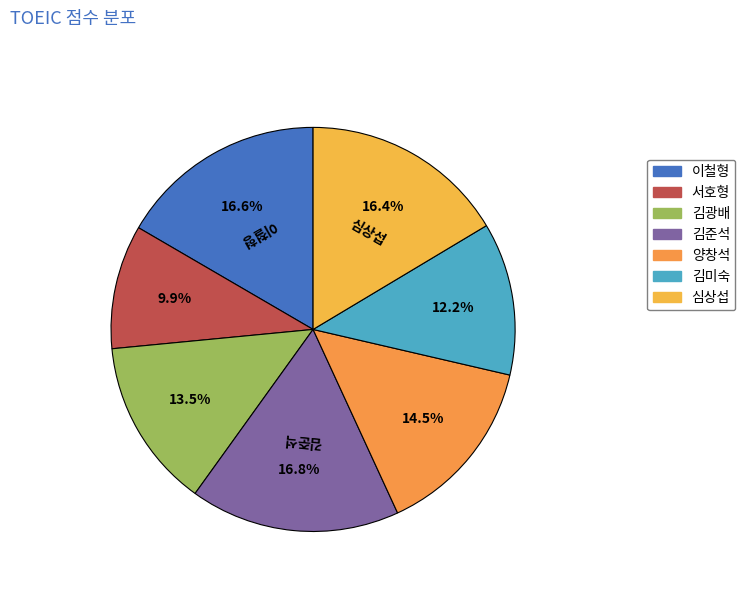

Which has a higher value, 양창석 or 김준석?

김준석